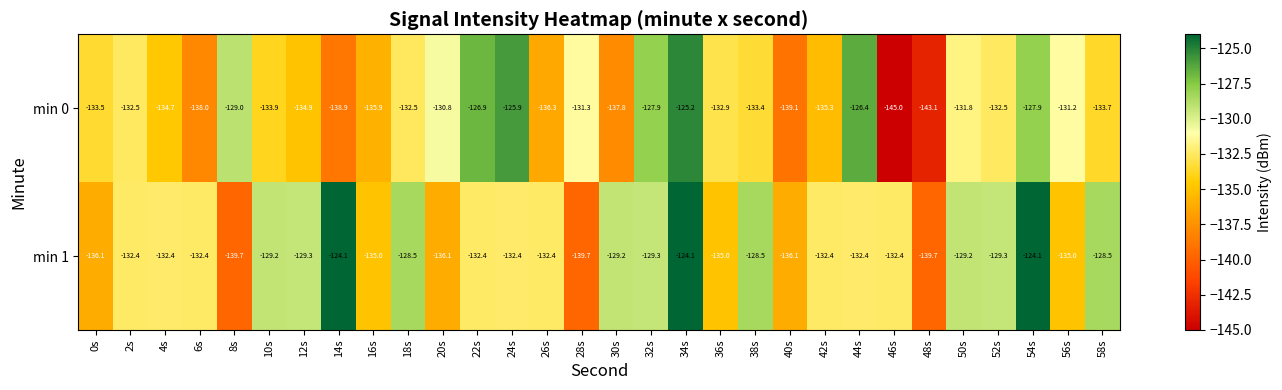

True or false: min 0 has a value of -138.0 at 6s.

True